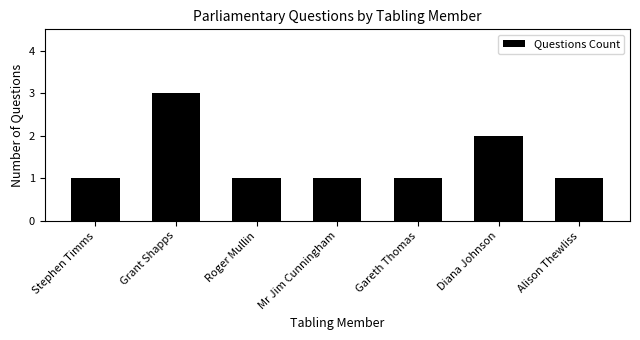

What is the value of the 1st bar from the left?

1